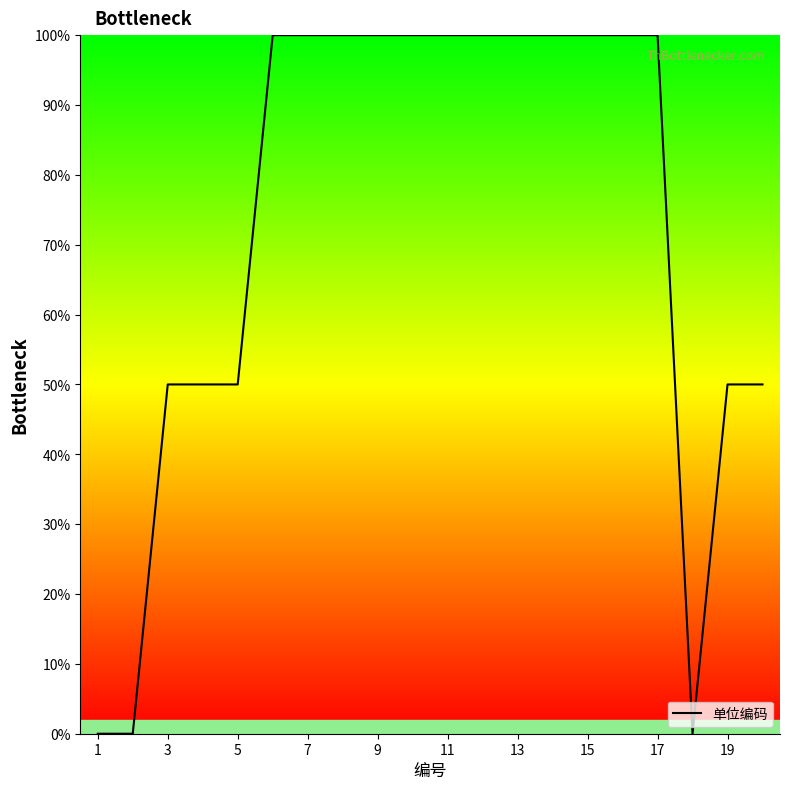

What is the greatest value displayed?

100.0